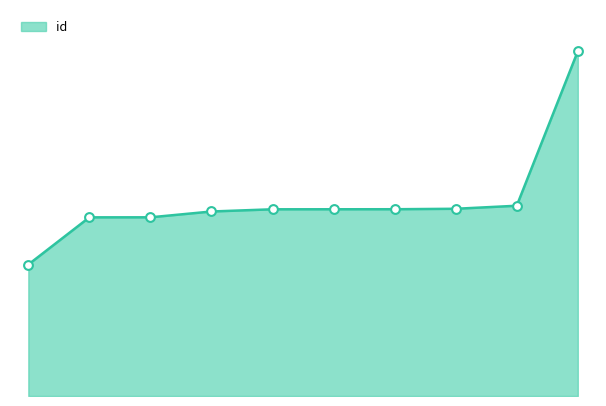

Does the chart have visible grid lines?

No